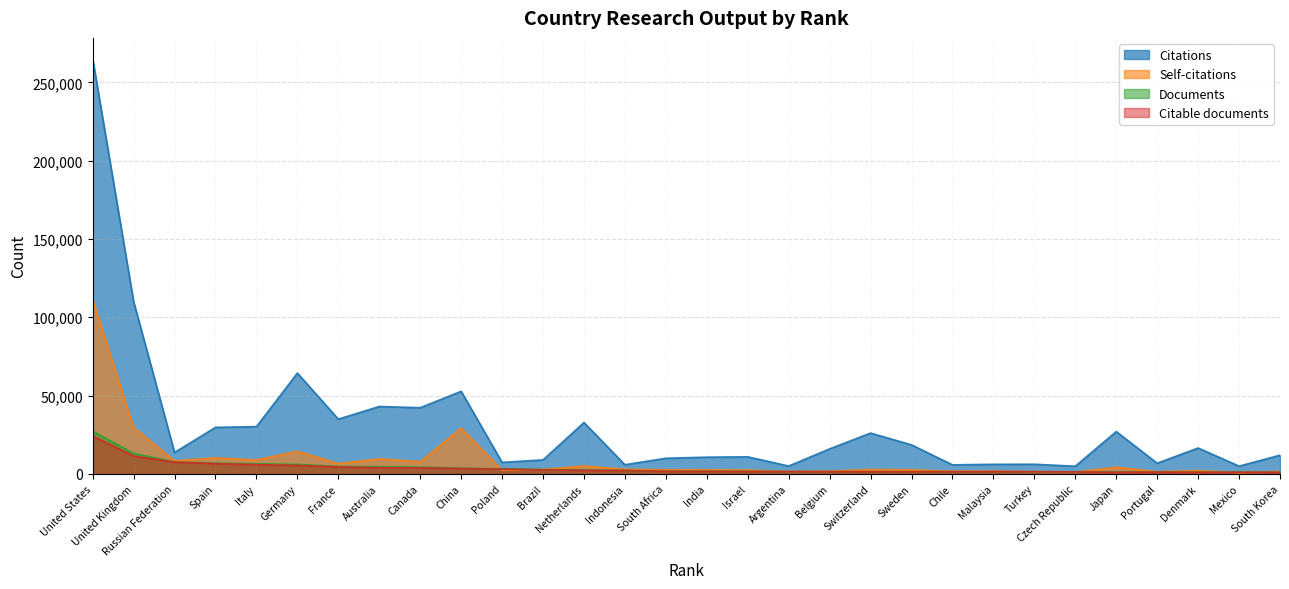

What is the average value of the Self-citations series?

9332